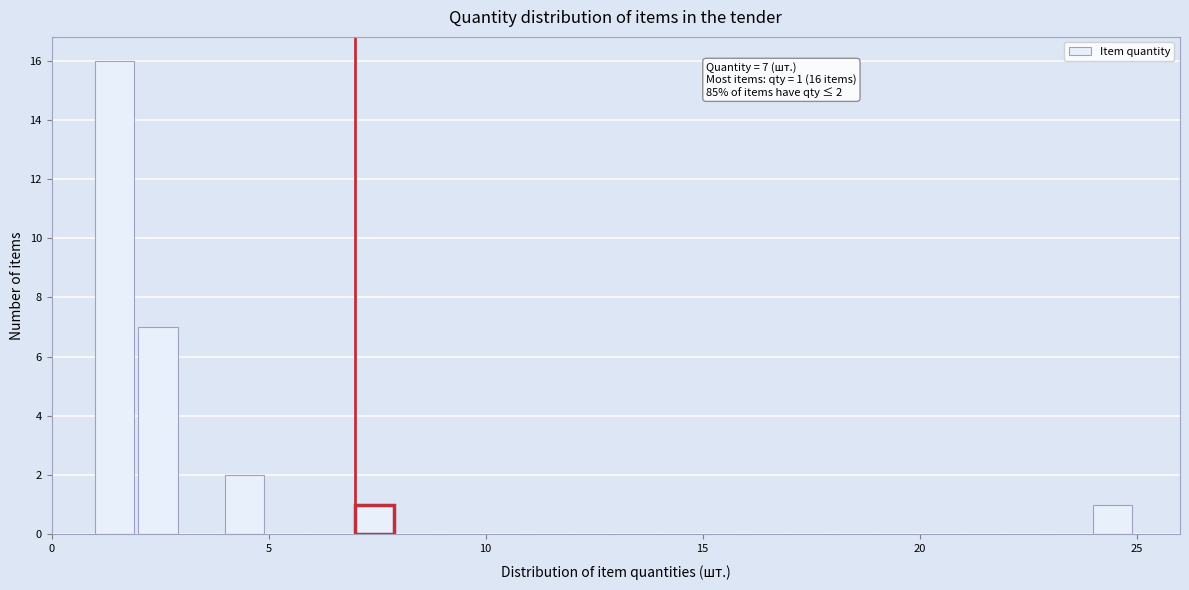

Read against the x-axis, roughly where is the centre of the tallest bar?

1.5